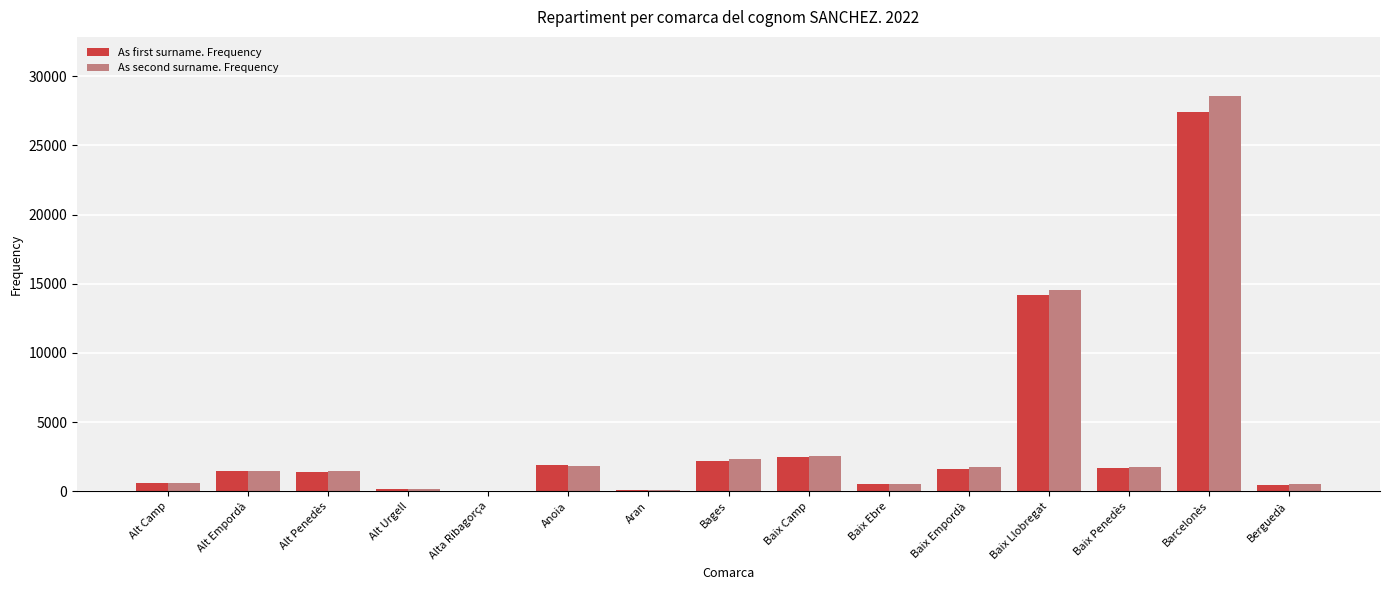

What is the spread (max minus min) of values at Baix Camp?

57